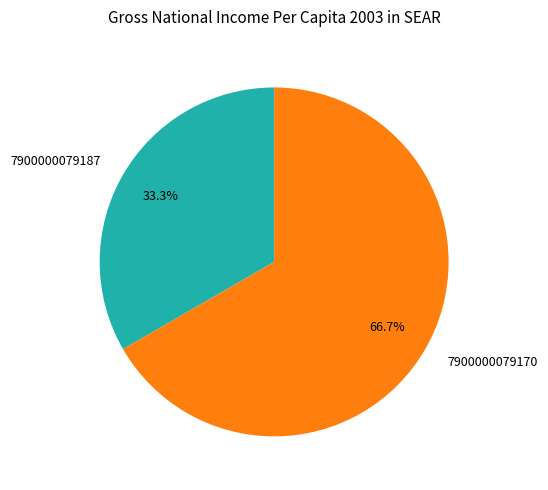

Approximately how many times larger is the value at 7900000079187 compared to 7900000079170?

0.5